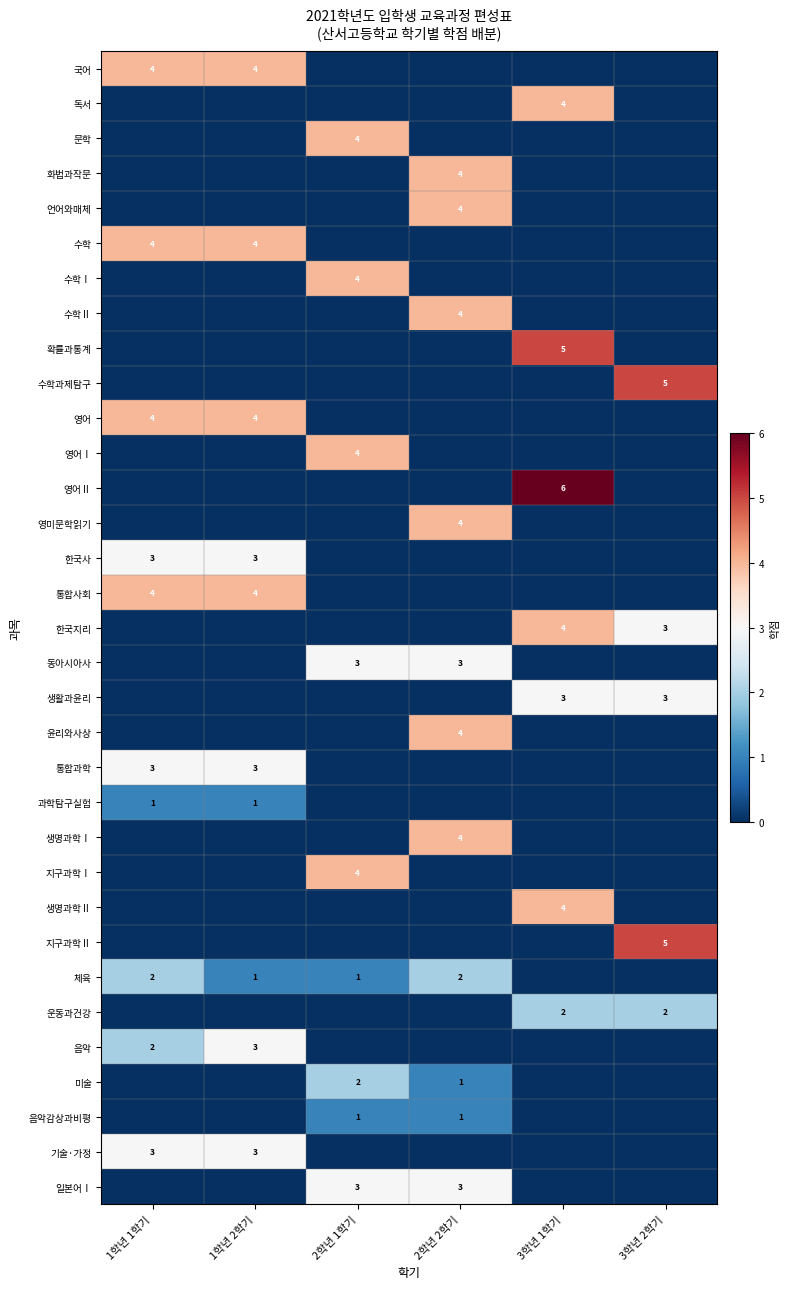

Is it true that 통합사회 equals -3 at 2학년 2학기?

False